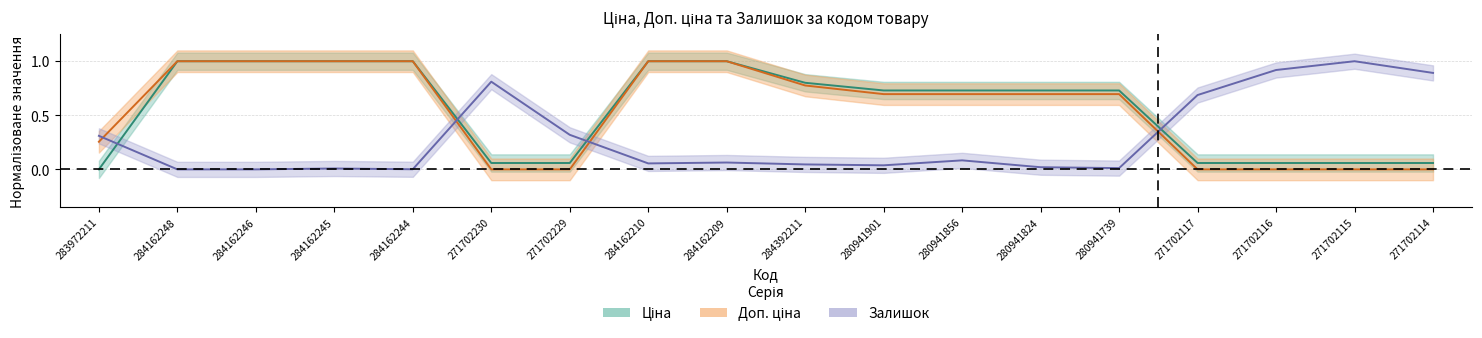

Which series has the largest range (max minus min)?

Ціна